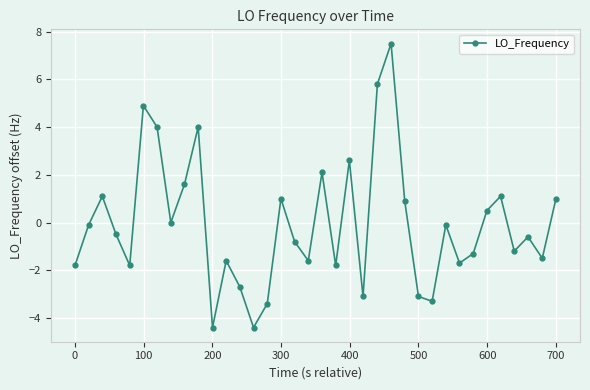

How many interior local valleys (lower than both neighbors) does the data have?

11